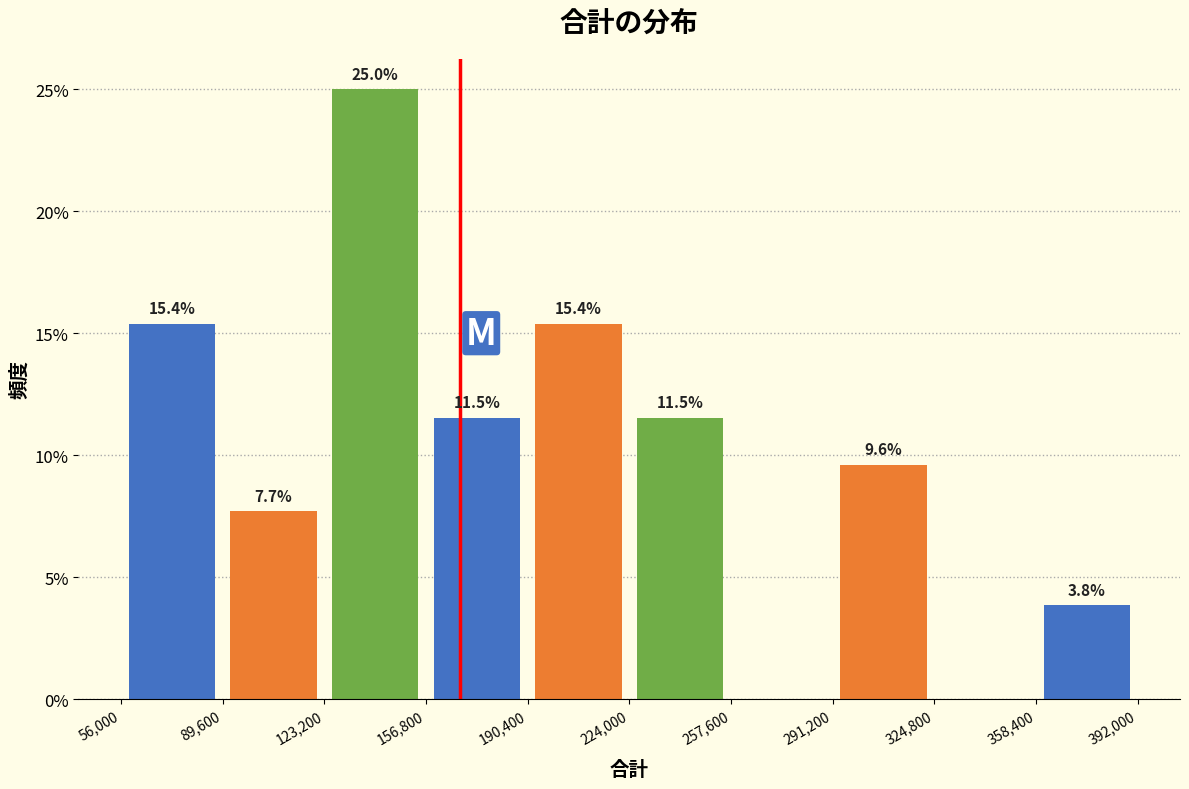

Which range on the x-axis has the tallest bar?

123,200 to 156,800